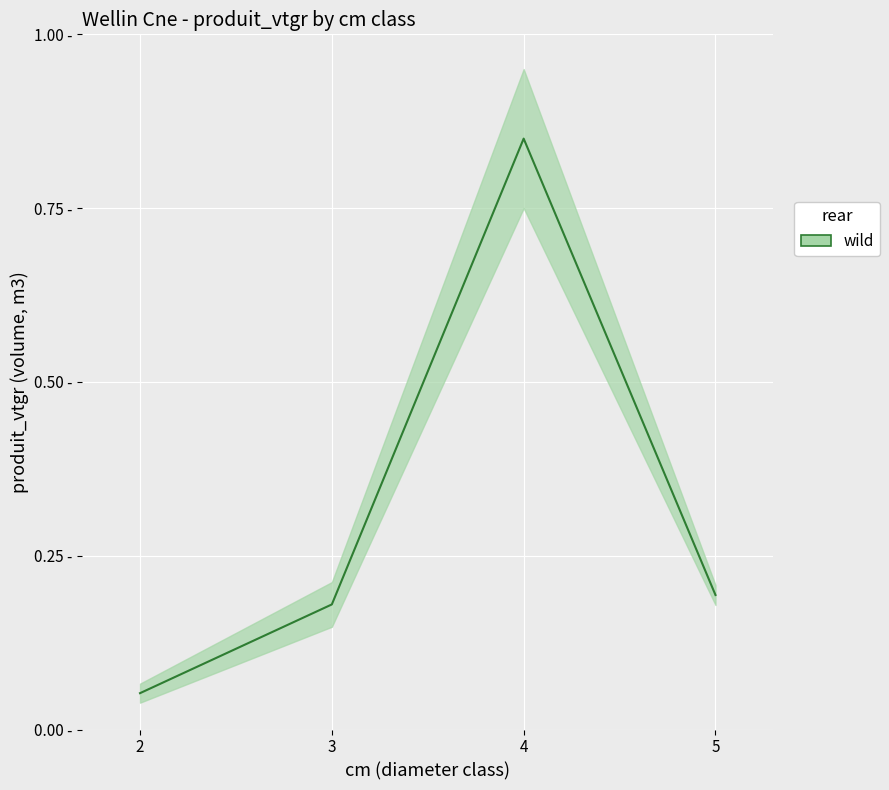

What is the average value?

0.3